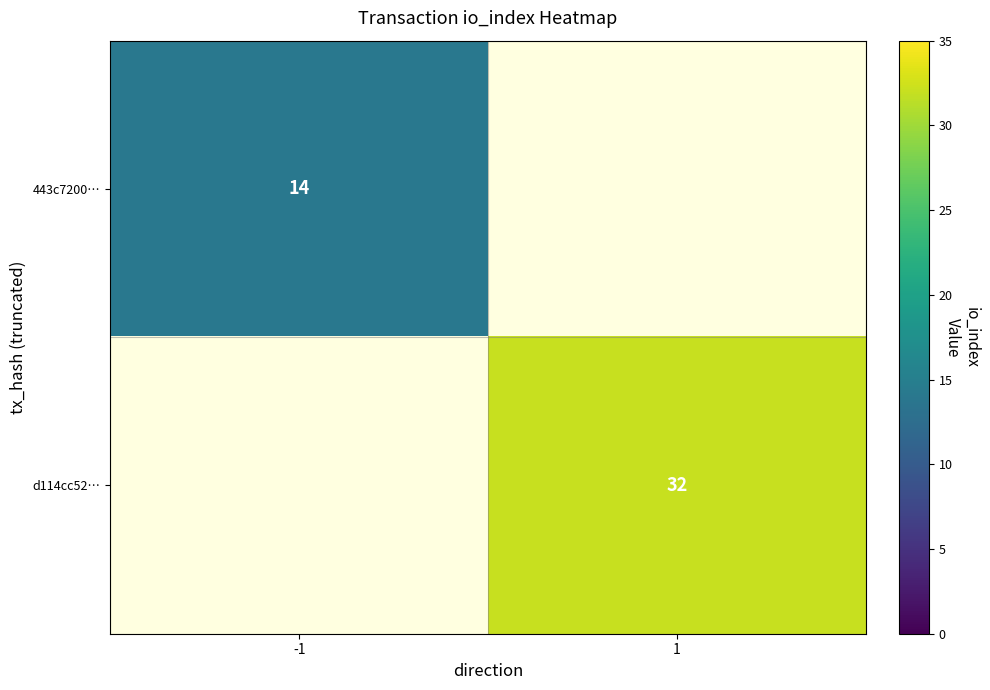

The value of 443c7200… at -1 is 14. True or false?

True